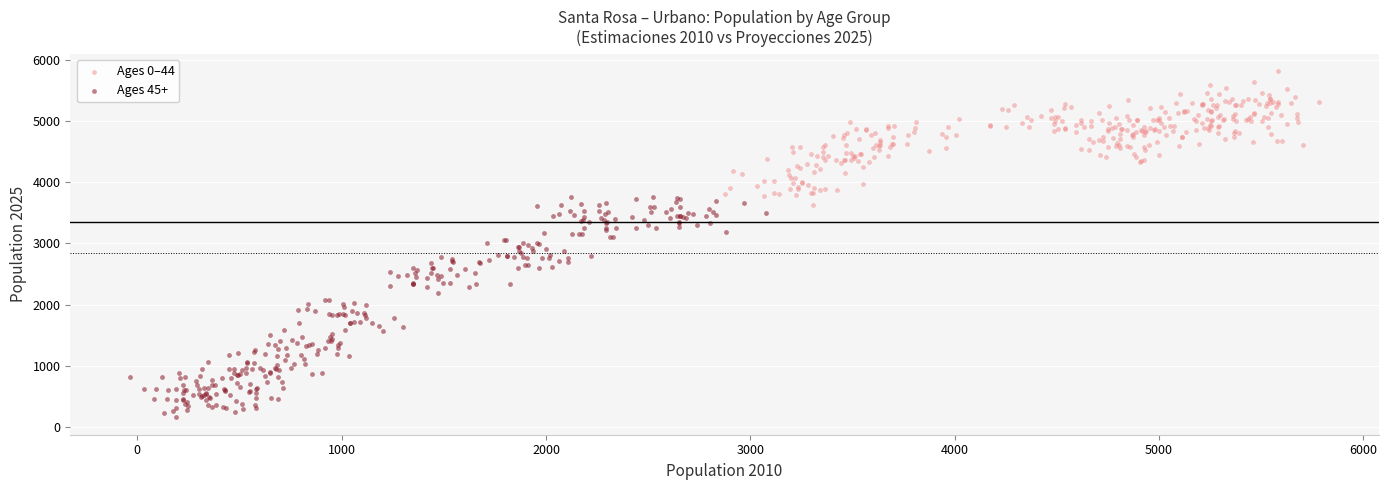

Which series reaches the maximum Y coordinate?

Ages 0–44